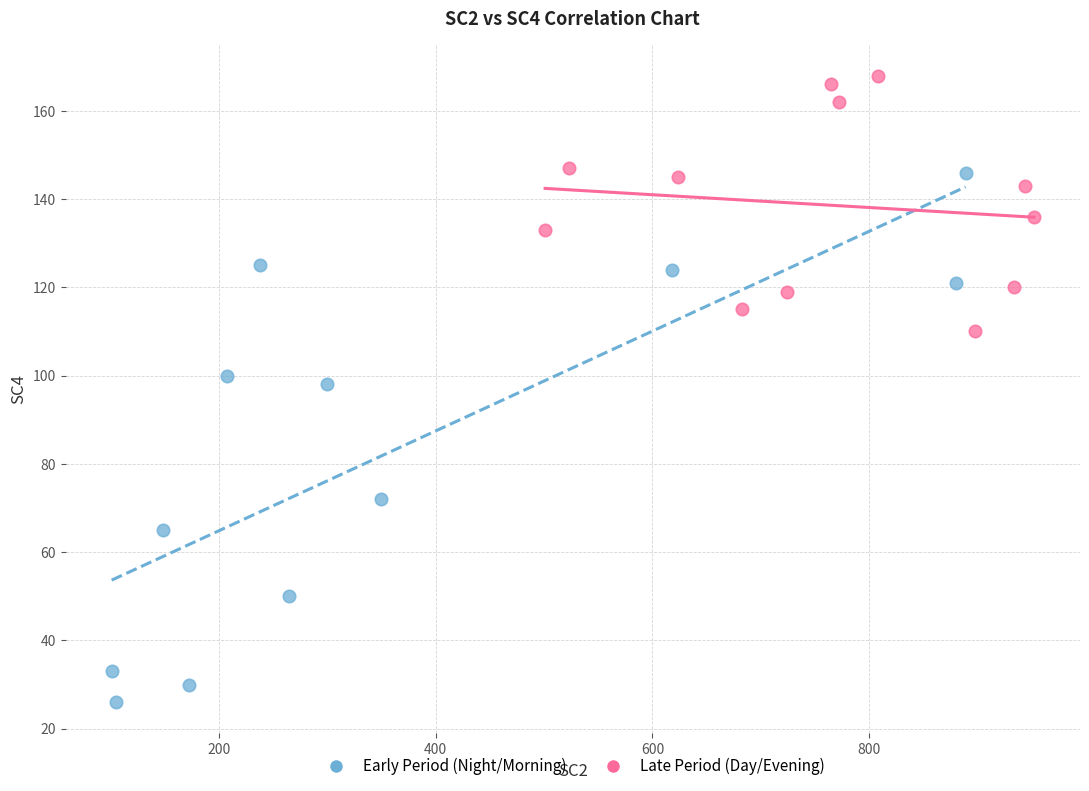

Which series reaches the minimum Y coordinate?

Early Period (Night/Morning)